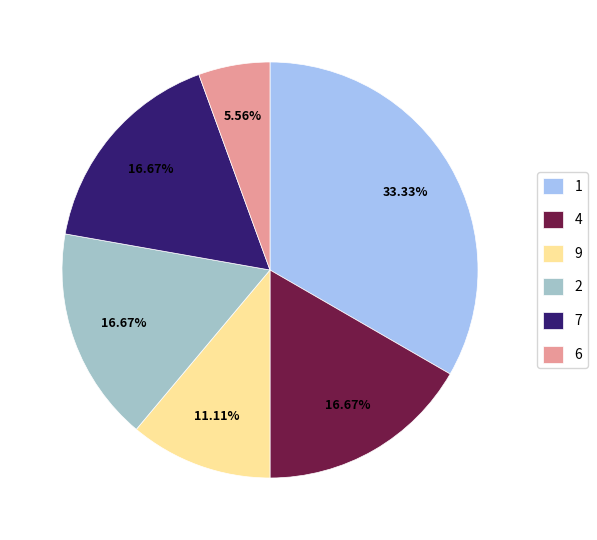

Count the number of slices in the pie.

6